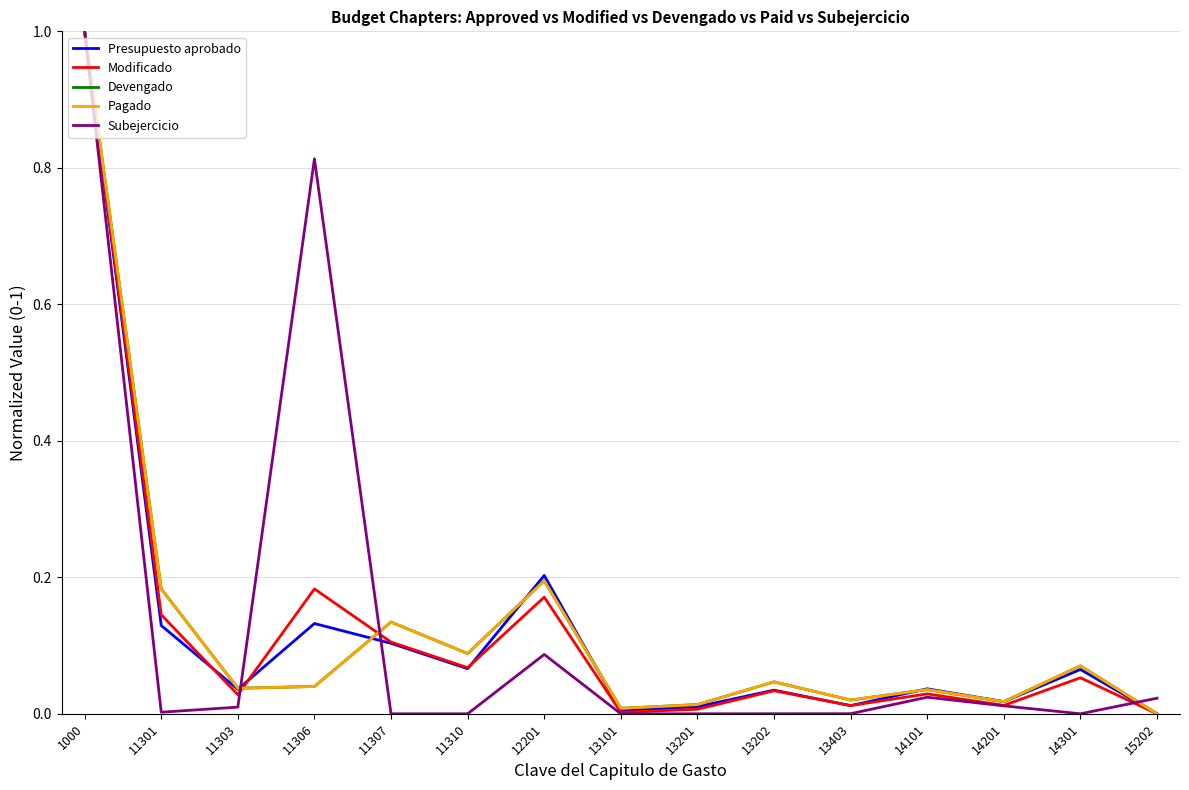

What is the average value of the Modificado series?

0.1